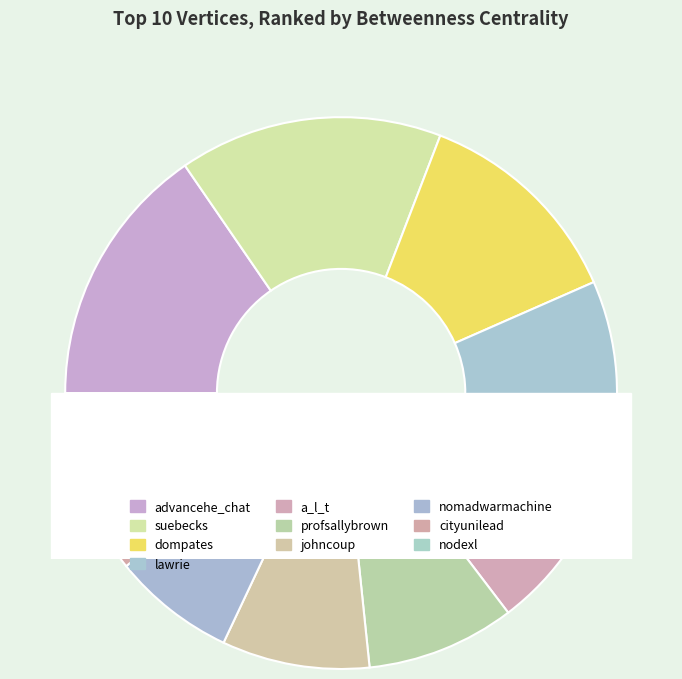

Is there any slice that represents more than half of the pie?

No